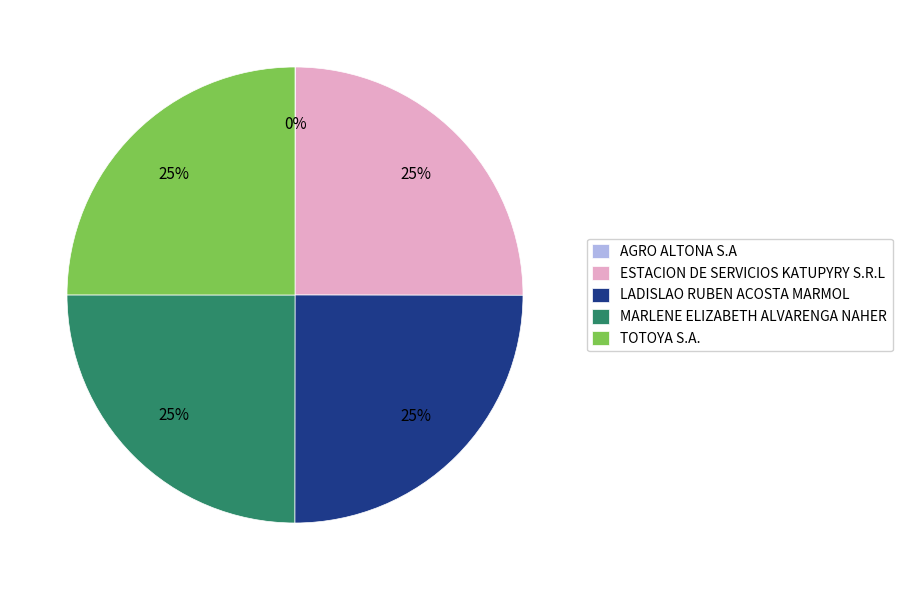

True or false: MARLENE ELIZABETH ALVARENGA NAHER accounts for 25% of the total.

True